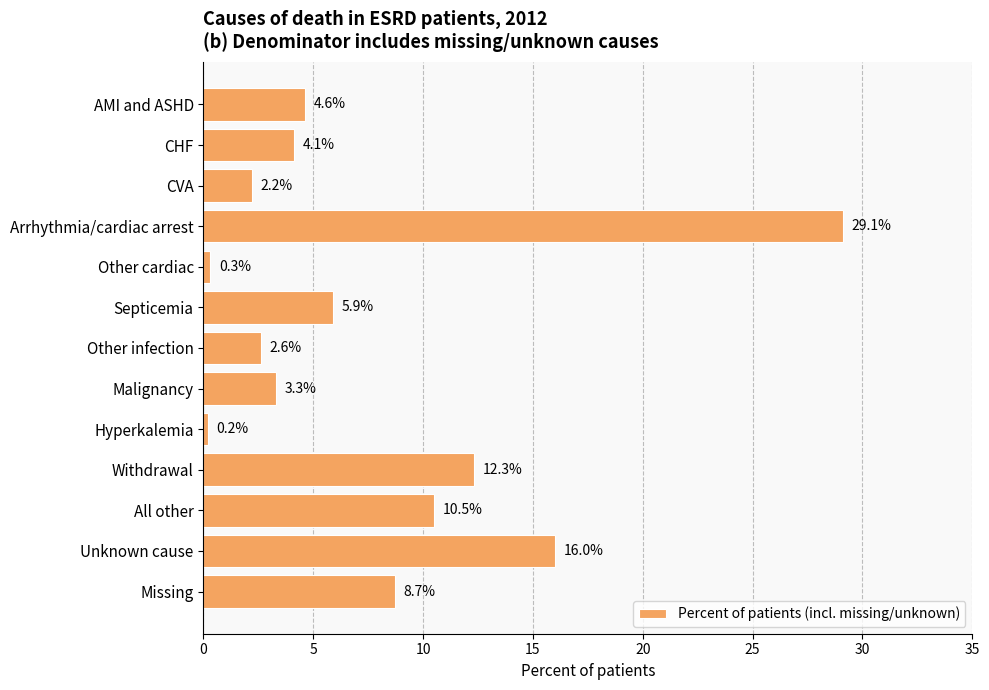

What is the value of the 1st bar from the top?

4.6